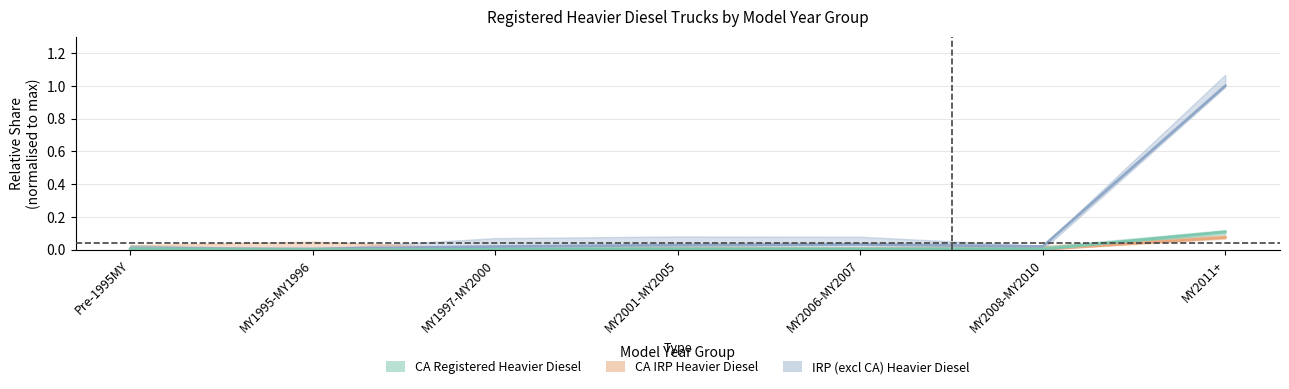

What position from the right is MY2001-MY2005?

4